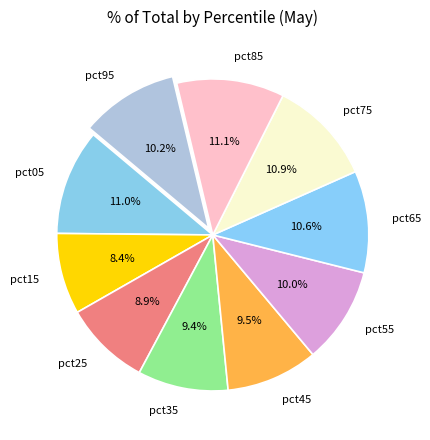

Which slice is the smallest?

pct15